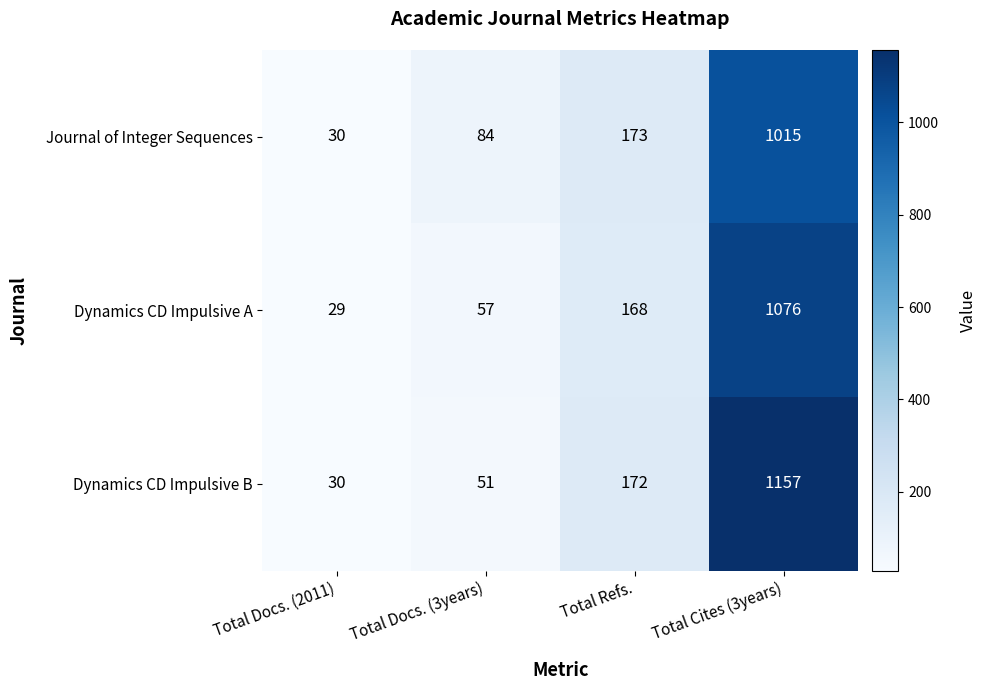

Read the Journal of Integer Sequences value at Total Cites (3years).

1015